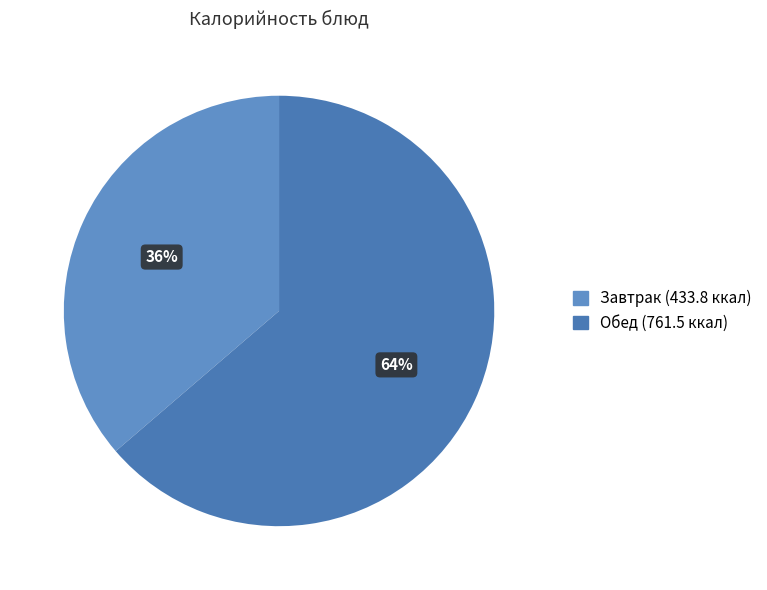

Count the number of slices in the pie.

2